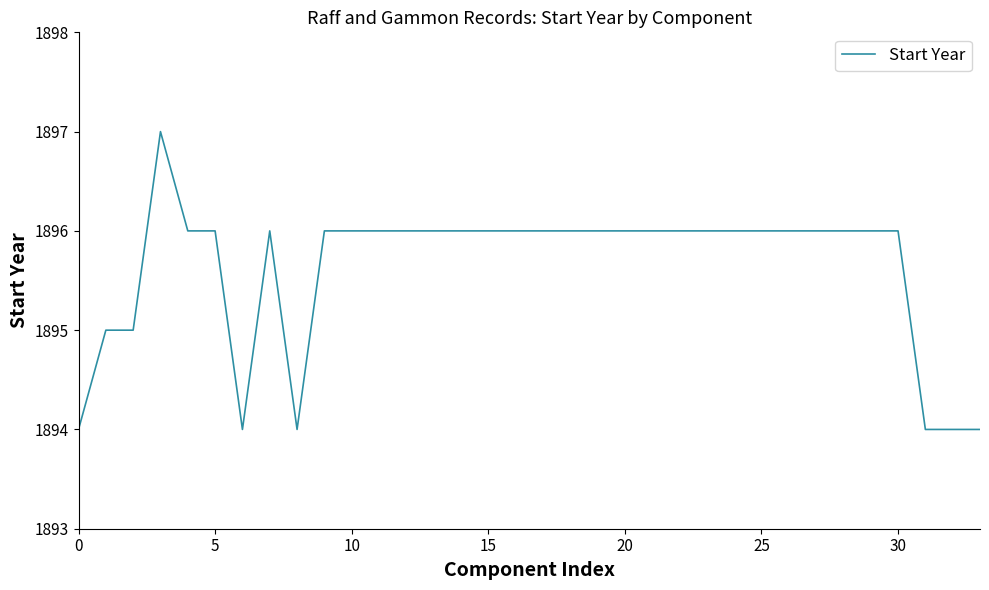

What is the maximum value shown in the chart?

1897